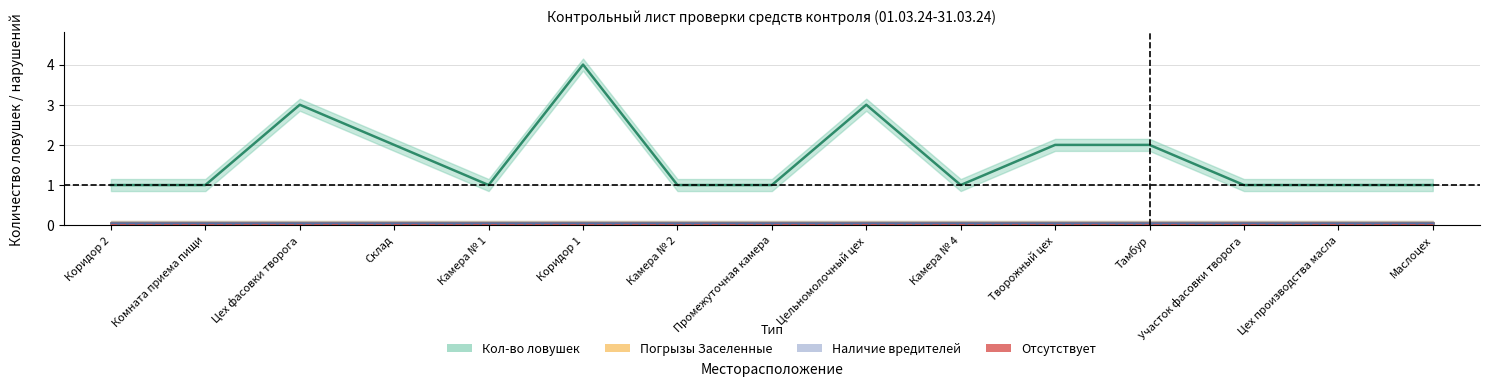

Which series has the largest total across all categories?

Кол-во ловушек